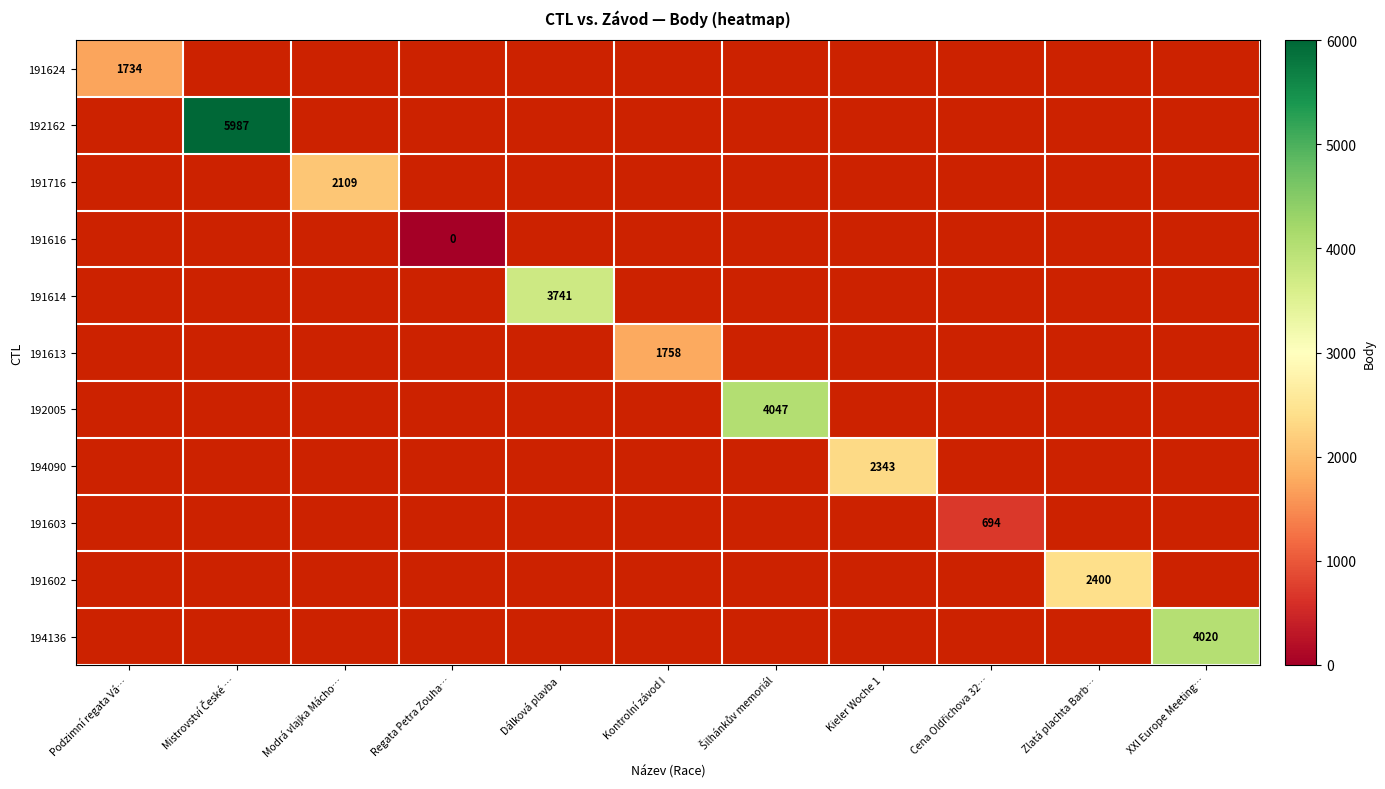

Is it true that 191602 equals 876 at Zlatá plachta Barb…?

False